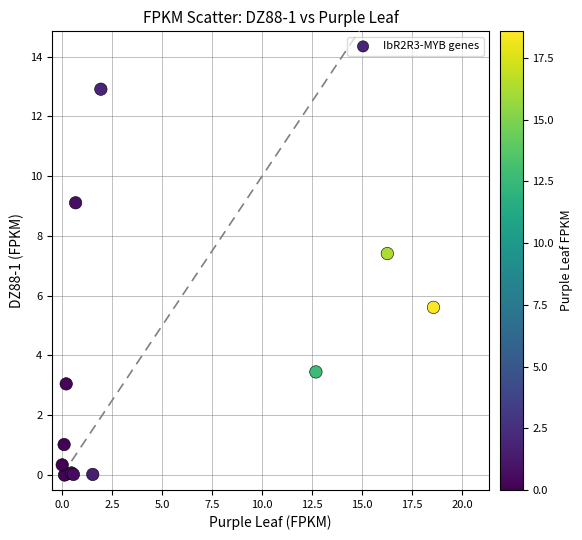

What Y value in the scatter plot is closest to 6?

5.6